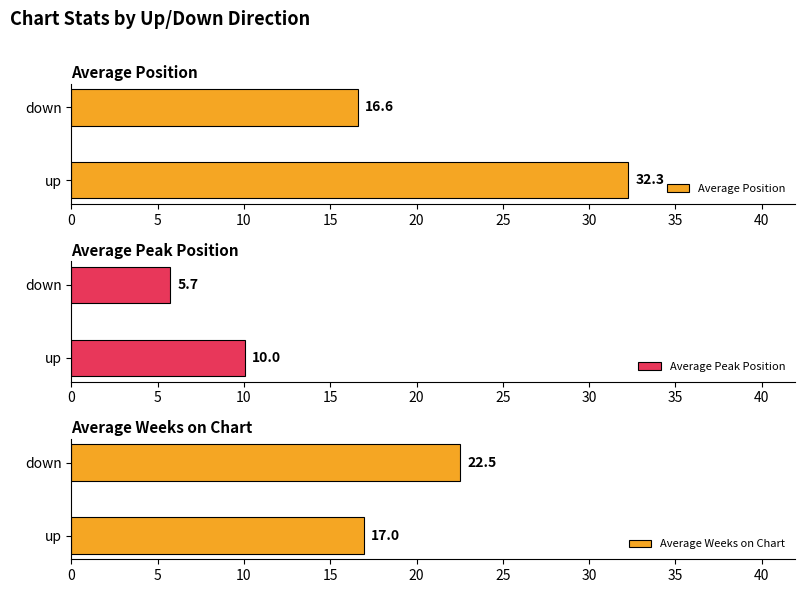

The value of Average Position at up is 32.3. True or false?

True